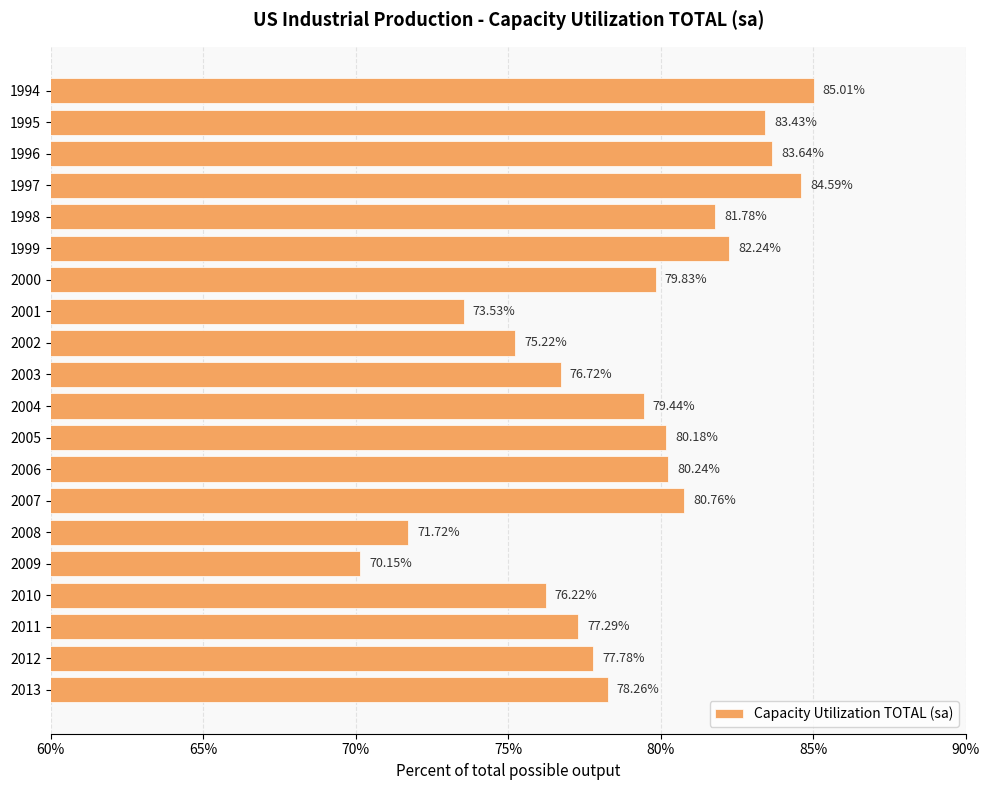

List the labels in order of value, smallest first.

2009, 2008, 2001, 2002, 2010, 2003, 2011, 2012, 2013, 2004, 2000, 2005, 2006, 2007, 1998, 1999, 1995, 1996, 1997, 1994